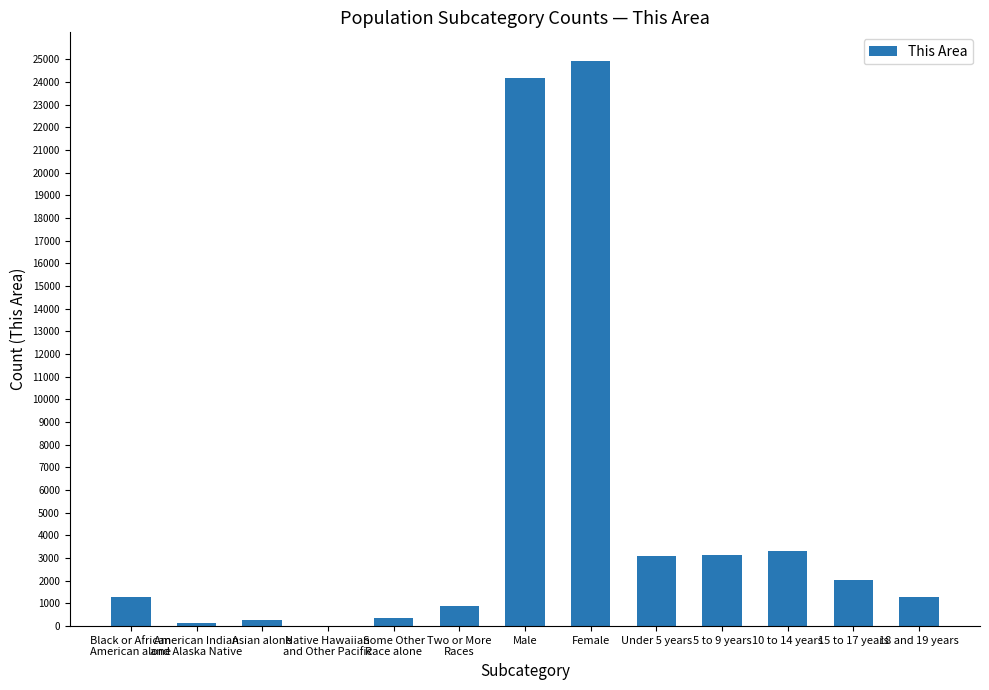

What is the greatest value displayed?

24951